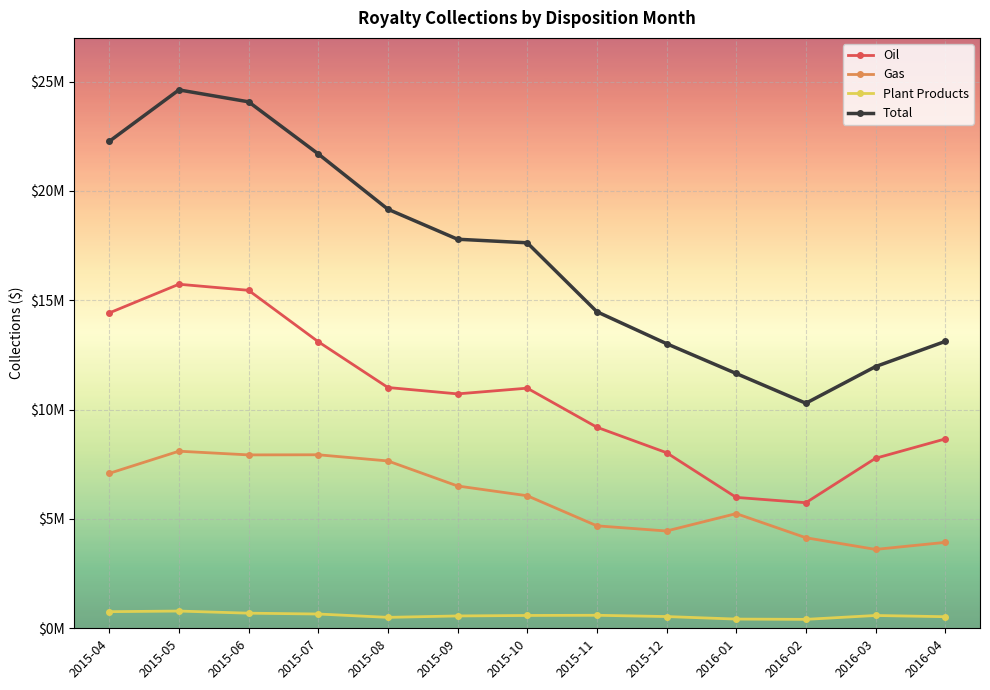

Where does the Oil series first go above 10719674?

2015-04